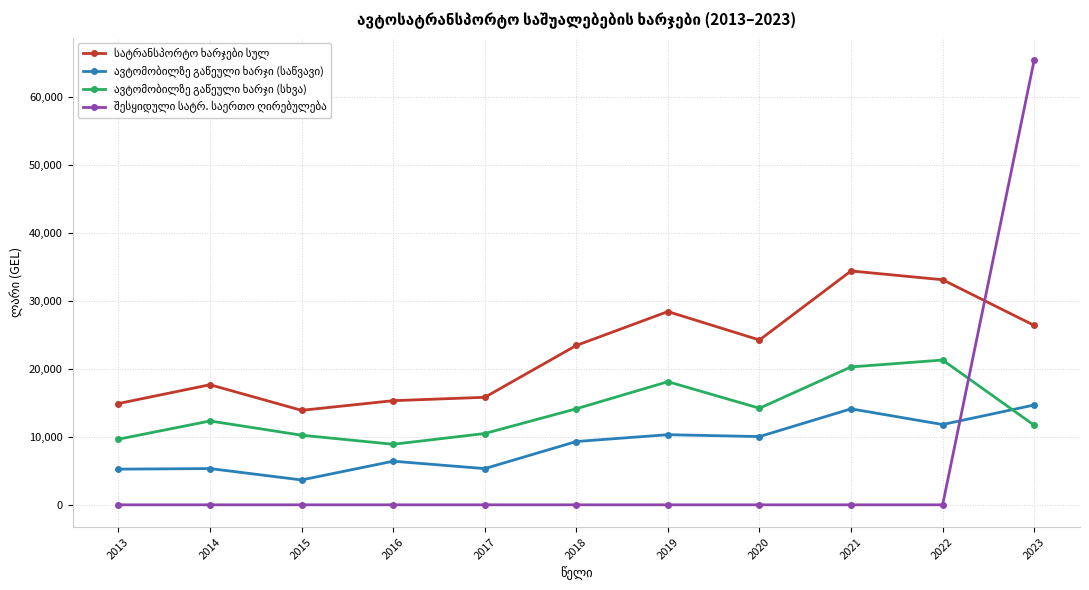

What is the maximum value shown in the chart?

65400.0